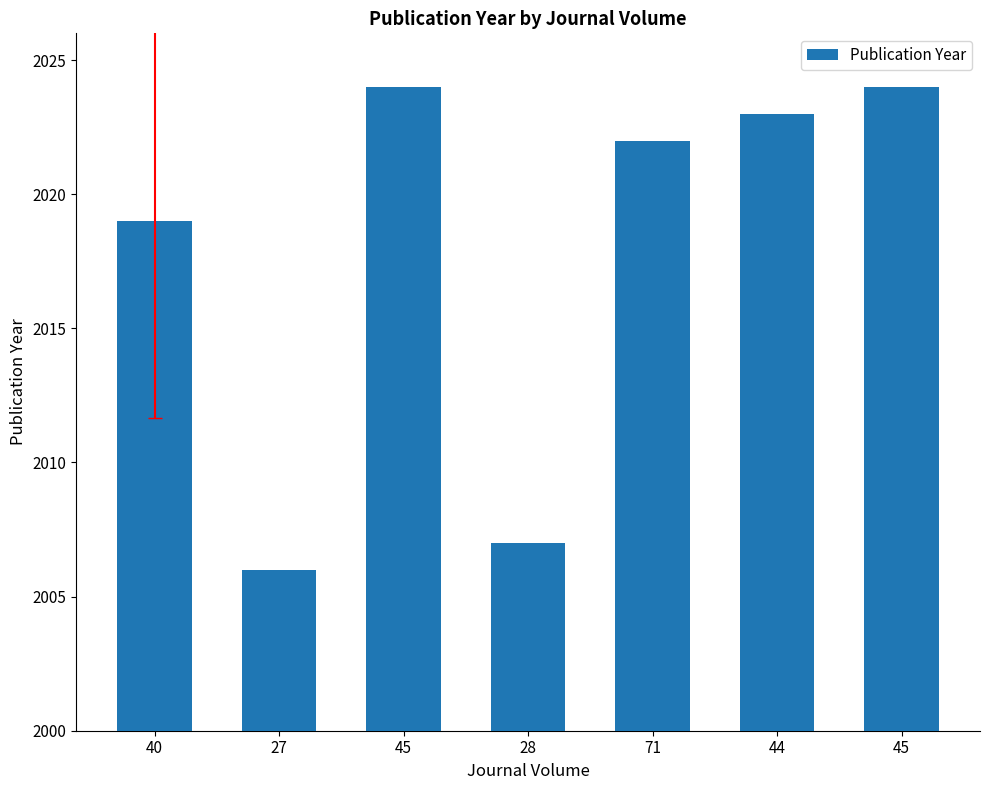

Count the number of data series in this chart.

1